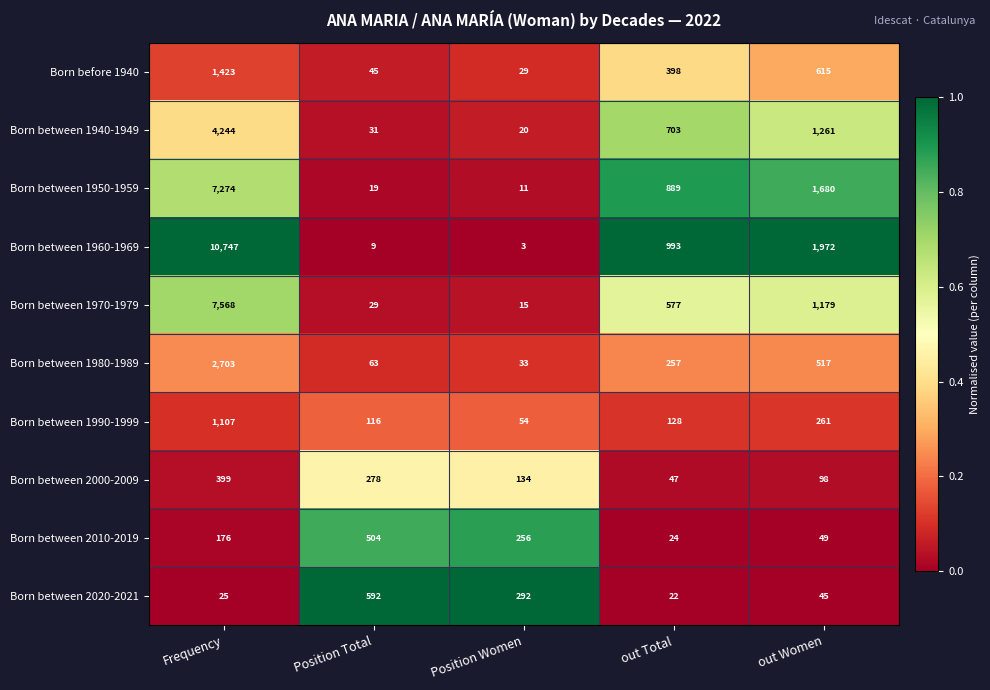

At which label does Born between 1960-1969 first exceed 993?

Frequency